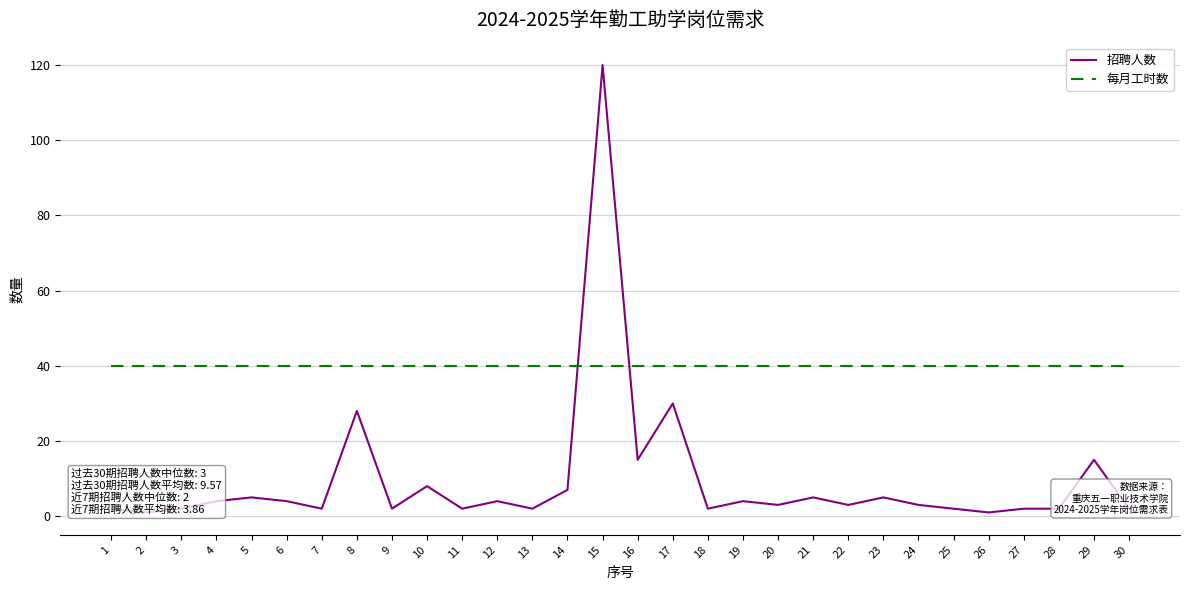

True or false: 每月工时数 has more than 1 interior local peaks.

False